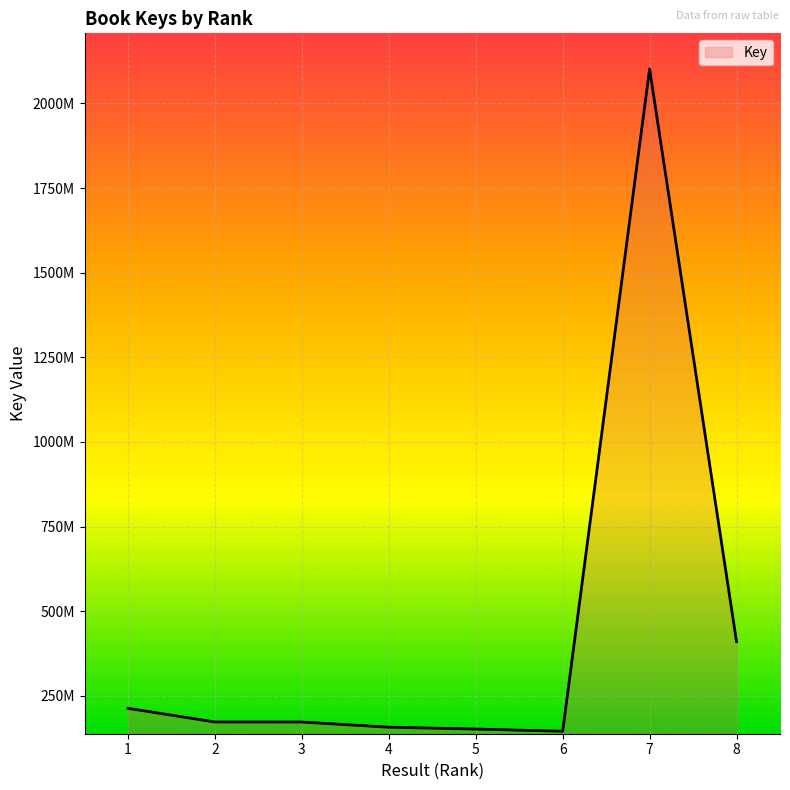

Does the chart display data point markers on the line(s)?

No